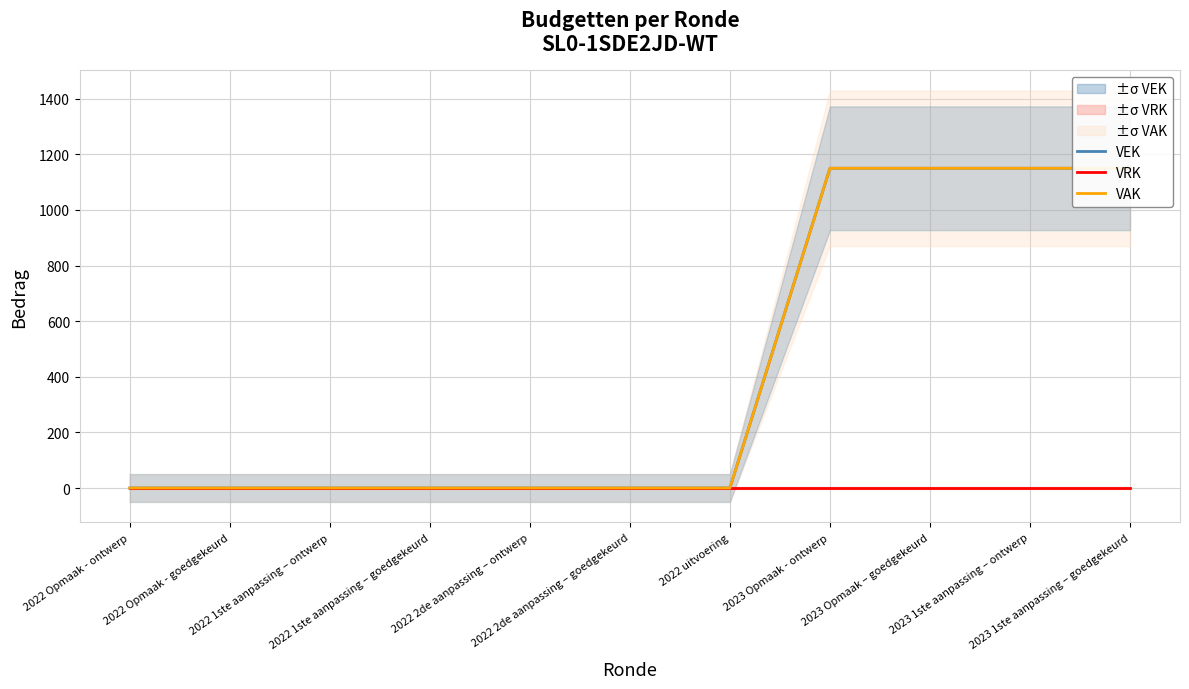

Reading left to right, what are all the values shown in this chart?

VEK: 0	0	0	0	0	0	0	1150	1150	1150	1150
VRK: 0	0	0	0	0	0	0	0	0	0	0
VAK: 0	0	0	0	0	0	0	1150	1150	1150	1150